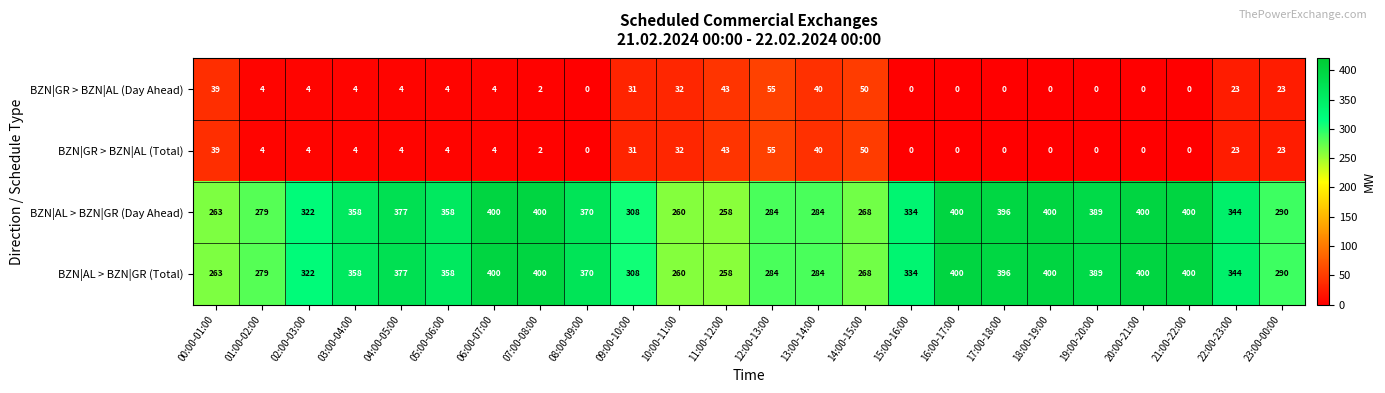

At which label does BZN|GR > BZN|AL (Total) first exceed 4?

00:00-01:00